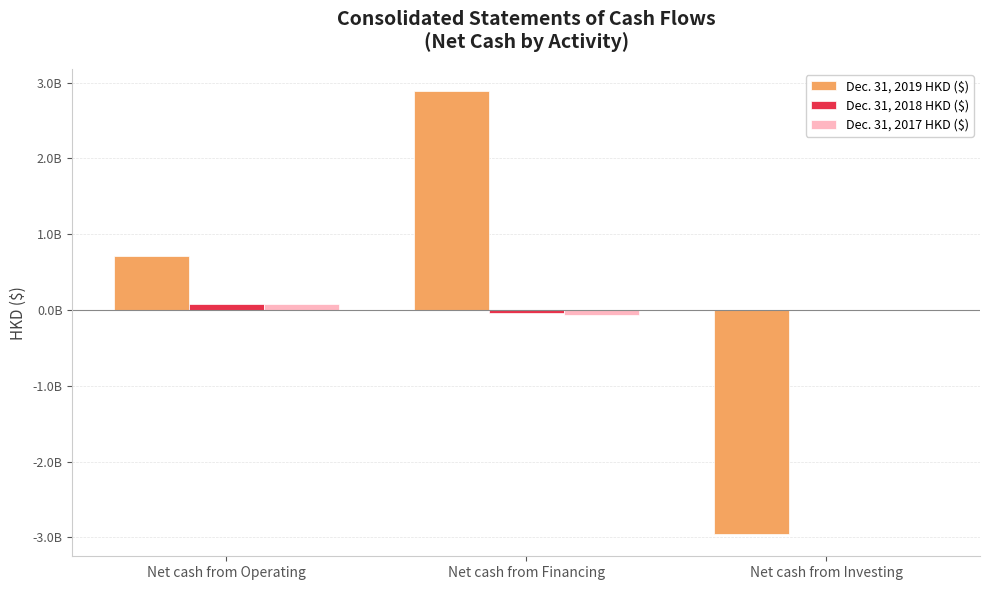

Where is Dec. 31, 2017 HKD ($) nearest to the value 8522079?

Net cash from Investing